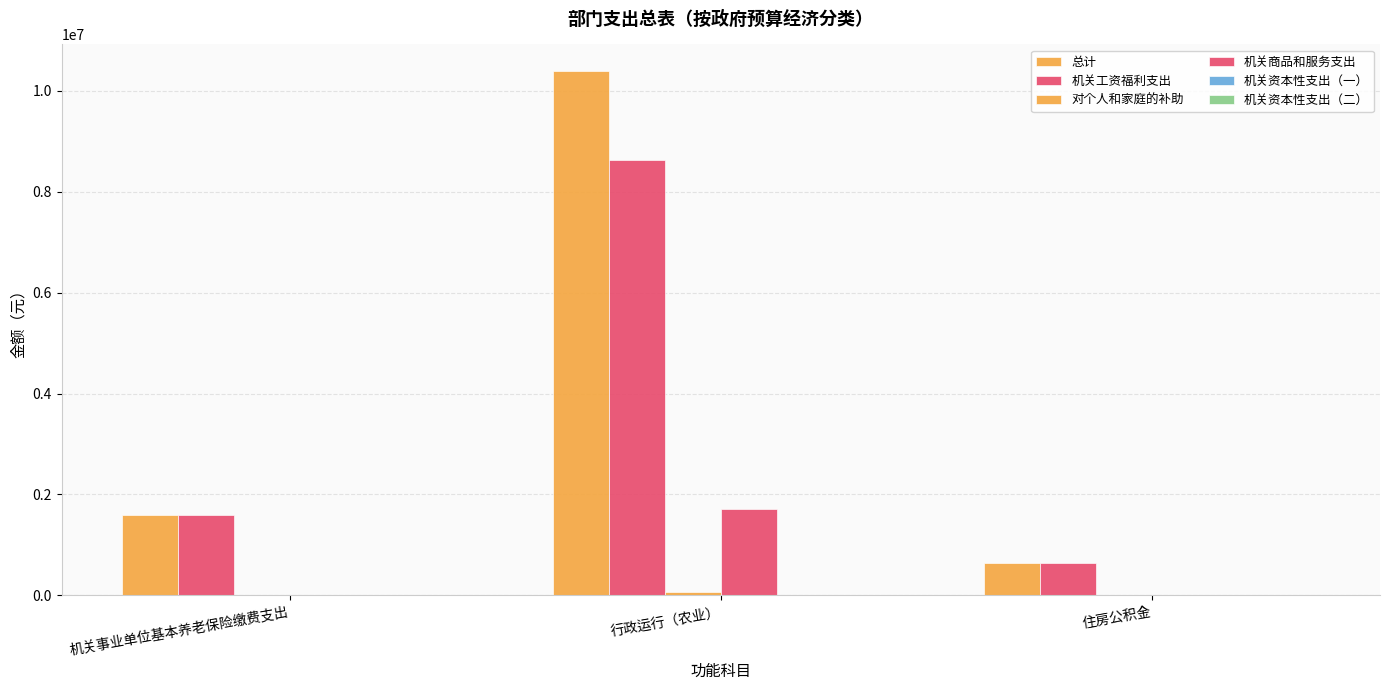

What is the sum of the 机关商品和服务支出 values at 行政运行（农业） and 机关事业单位基本养老保险缴费支出?

1708200.0